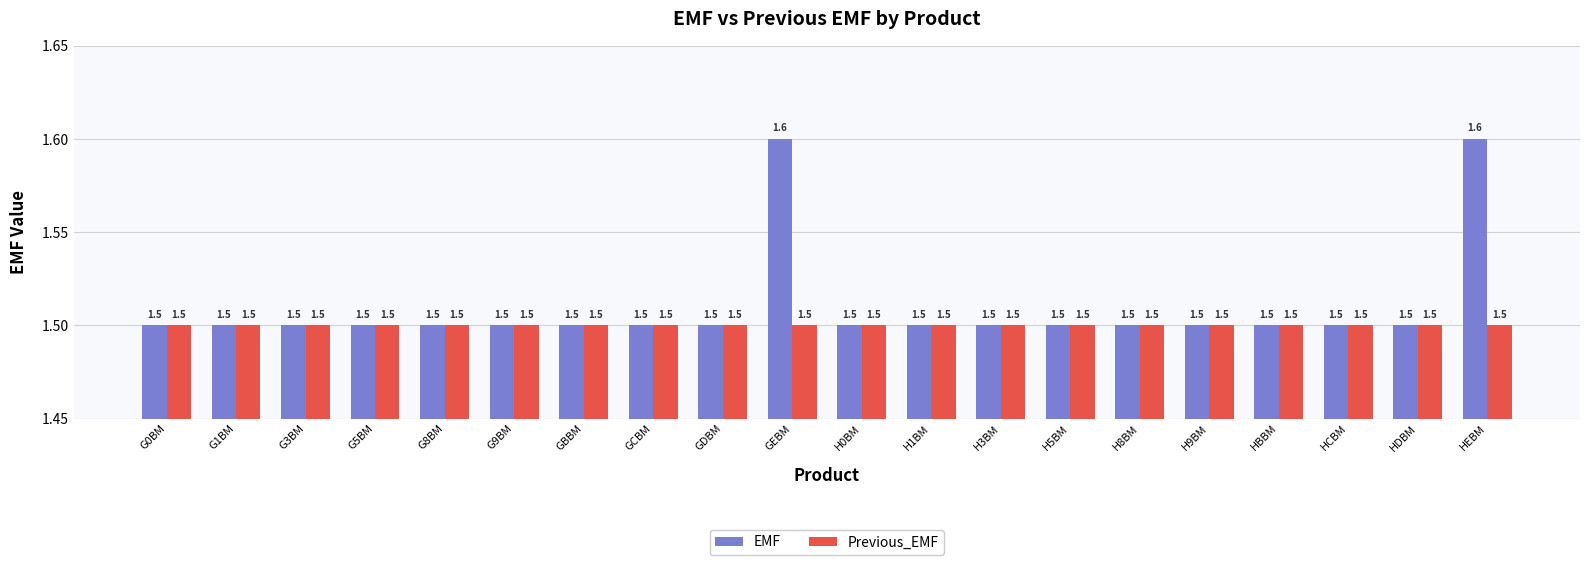

The value of EMF at HCBM is 1.5. True or false?

True